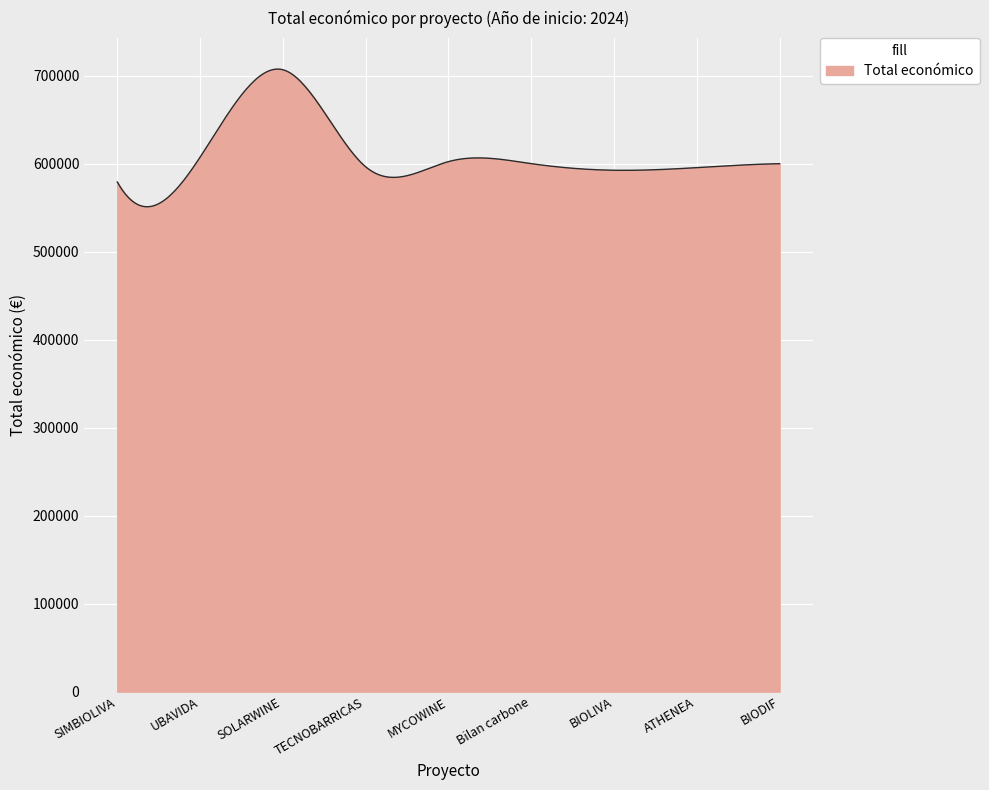

What is the difference between the maximum and minimum values?

156402.3